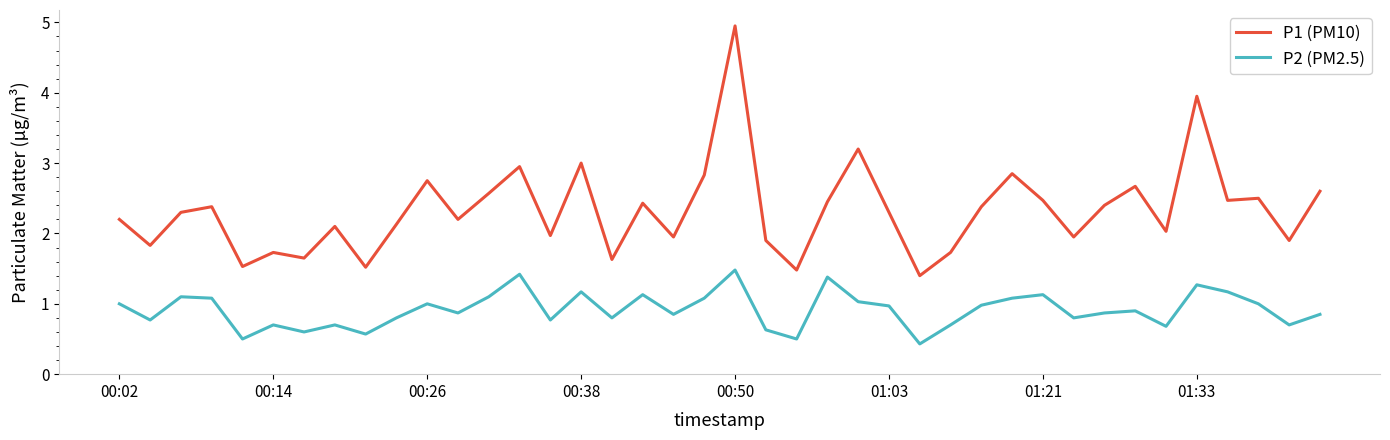

What is the highest value of the P2 (PM2.5) series?

1.5